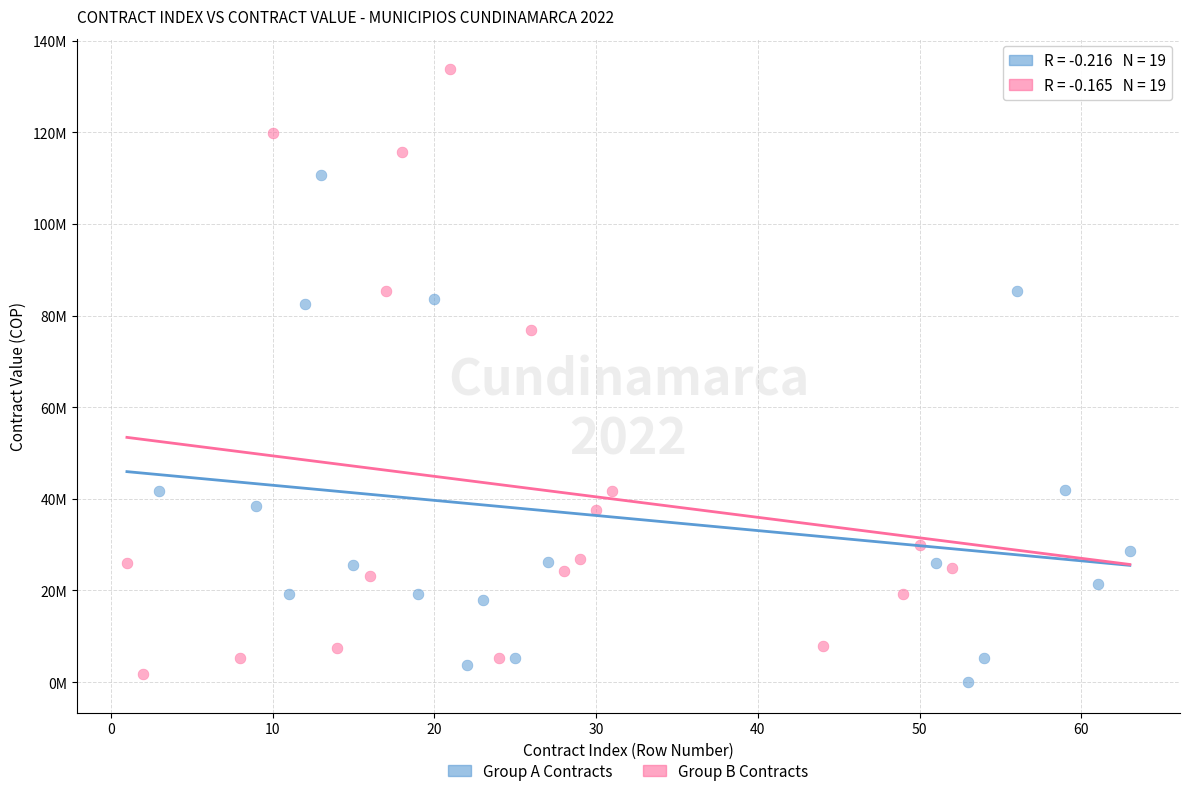

What are all the series names shown in the legend?

Group A Contracts, Group B Contracts